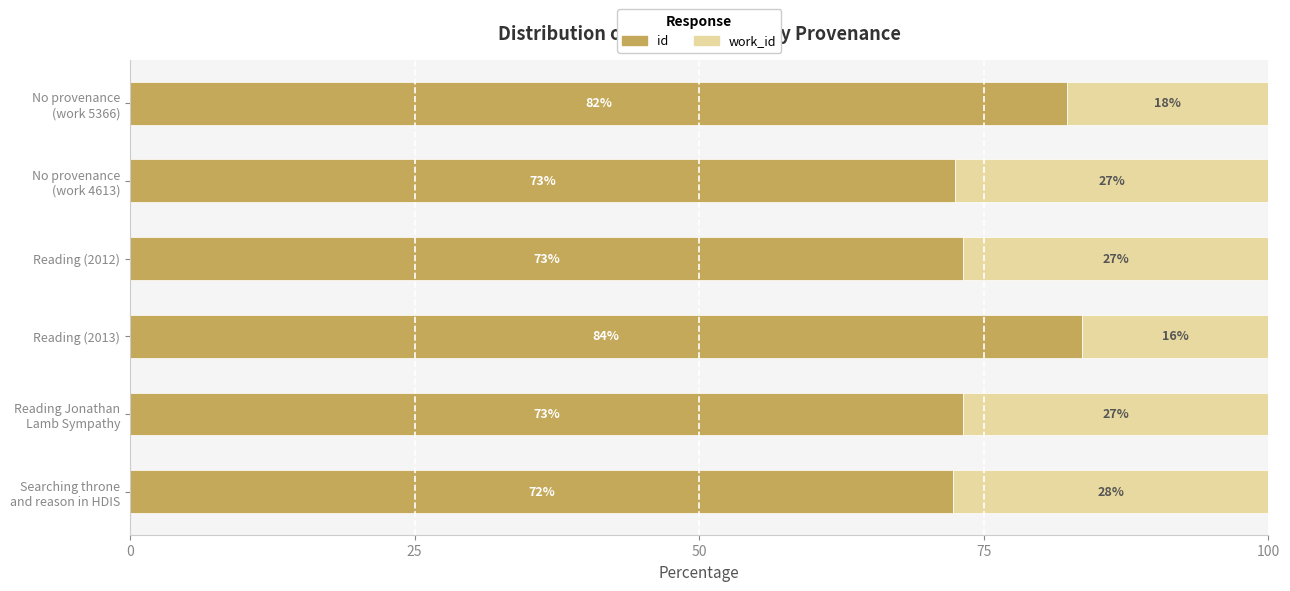

What value does the id series have at Reading (2013)?

83.6